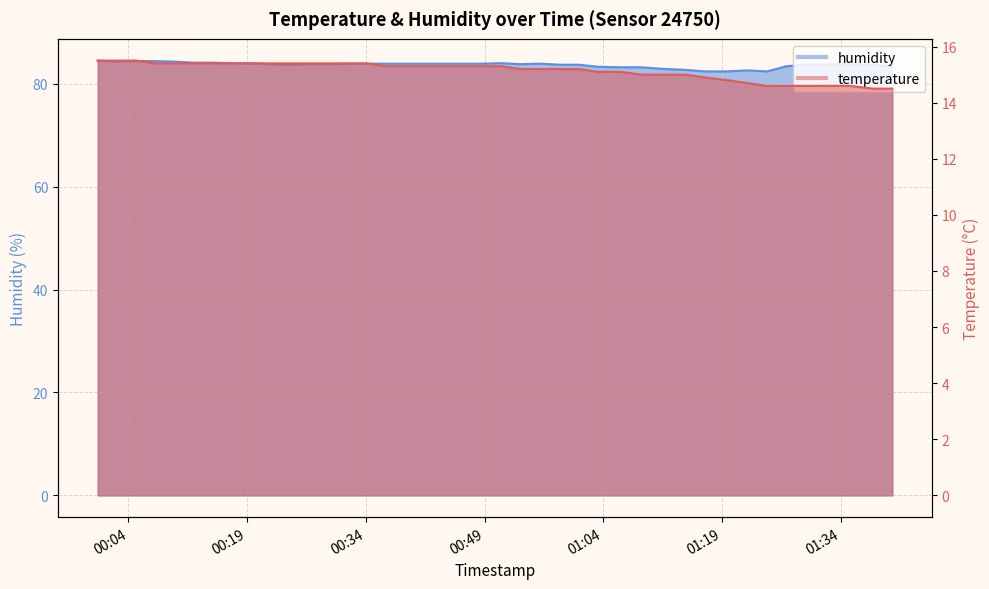

What is the sum of all temperature values?

606.2